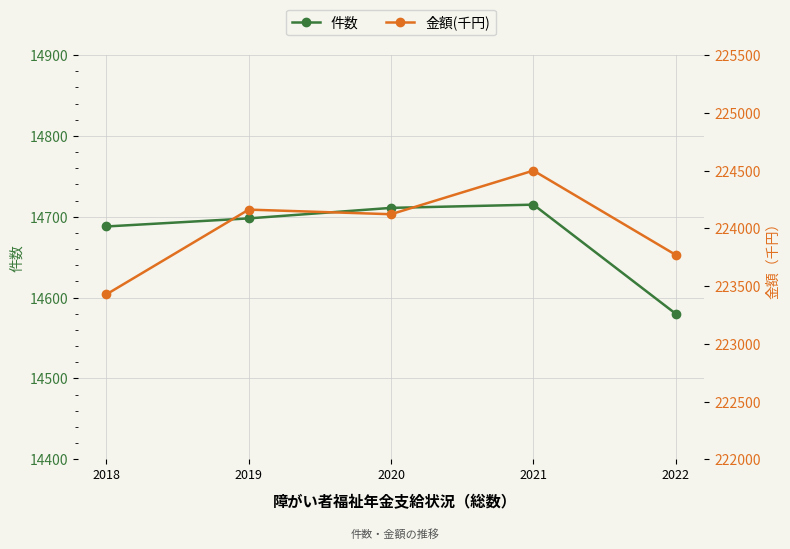

The 金額(千円) series shows 49482 at 2019. True or false?

False